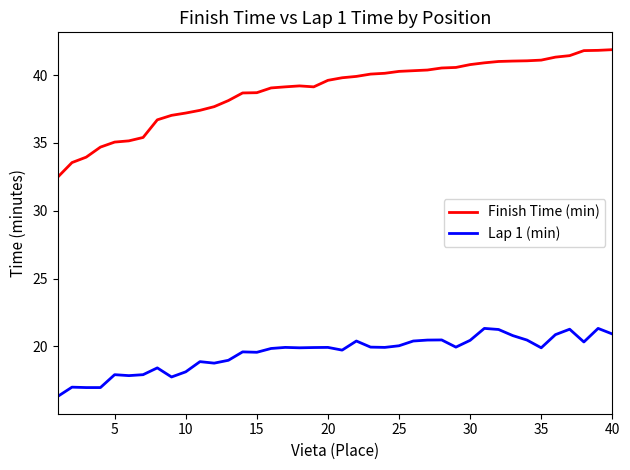

Does the chart display data point markers on the line(s)?

No